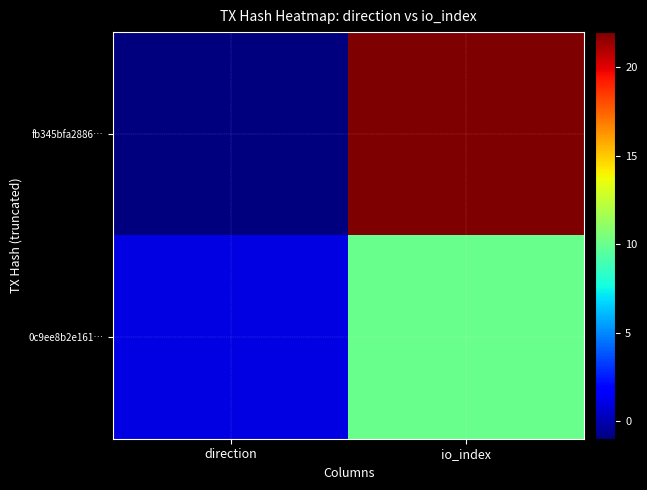

How many distinct data groups are displayed?

2